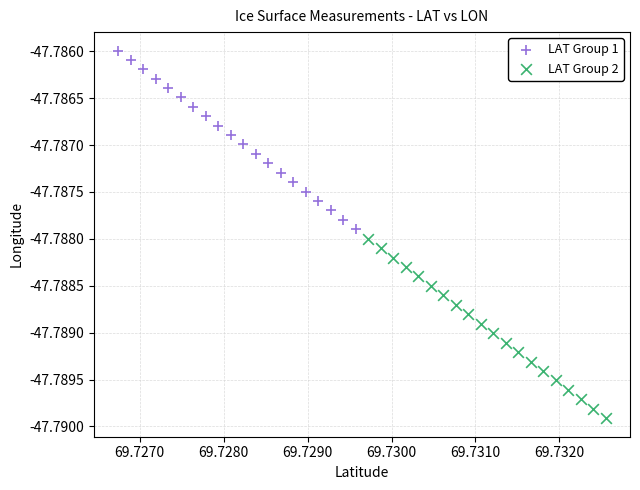

Which series has the widest spread of Y values?

LAT Group 2